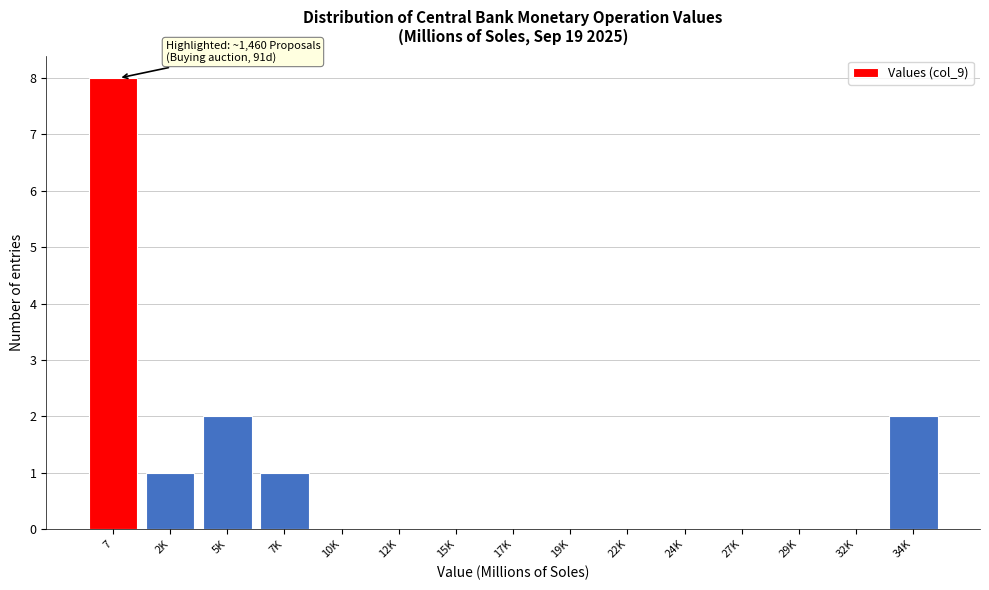

Reading left to right, extract all data points from this chart.

7=8	2K=1	5K=2	7K=1	10K=0	12K=0	15K=0	17K=0	19K=0	22K=0	24K=0	27K=0	29K=0	32K=0	34K=2